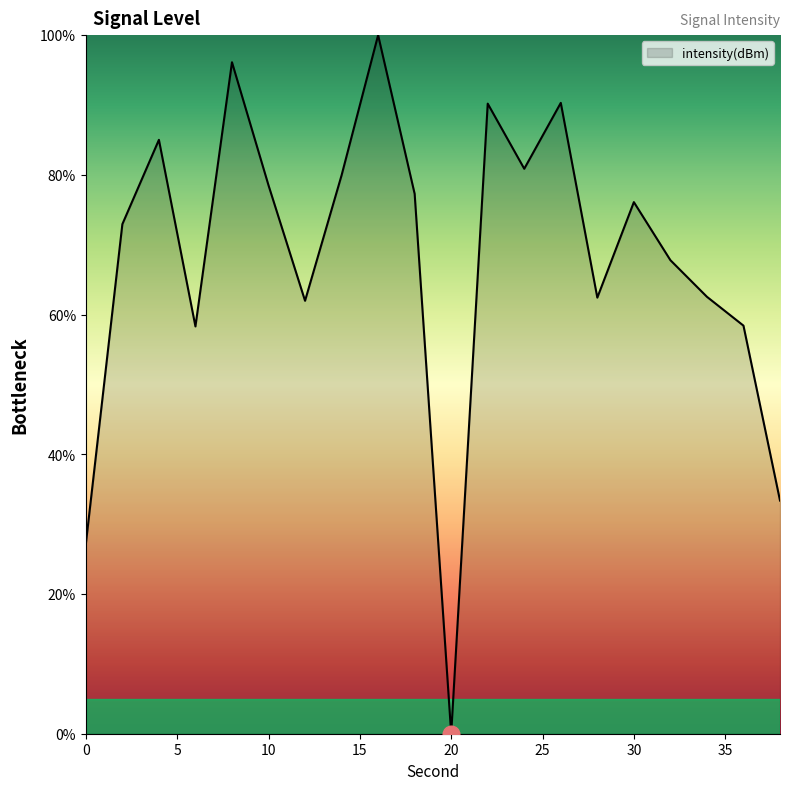

True or false: the data has more than 0 interior local peaks.

True